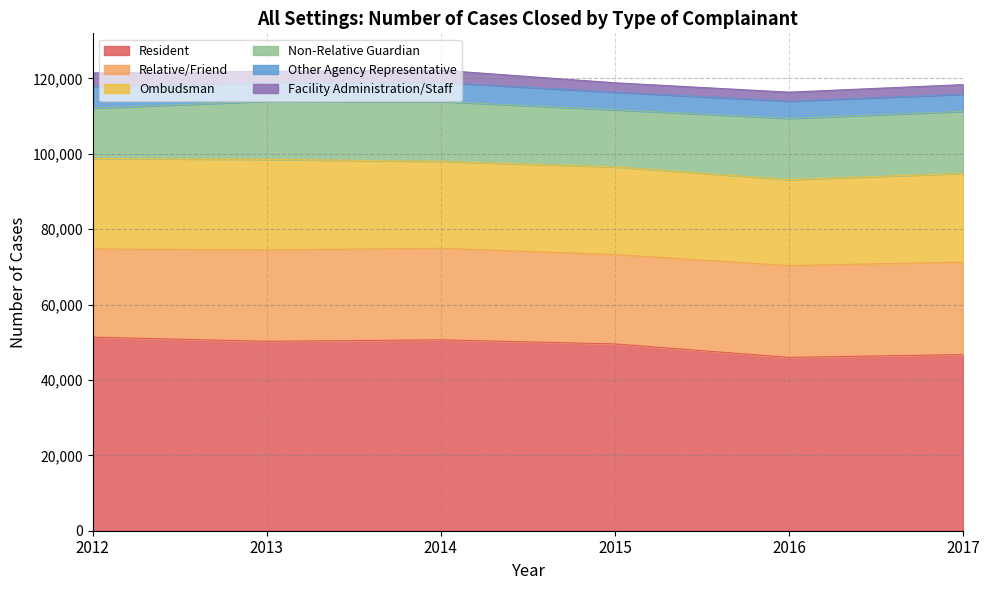

What value does the Non-Relative Guardian series have at 2015?

15156